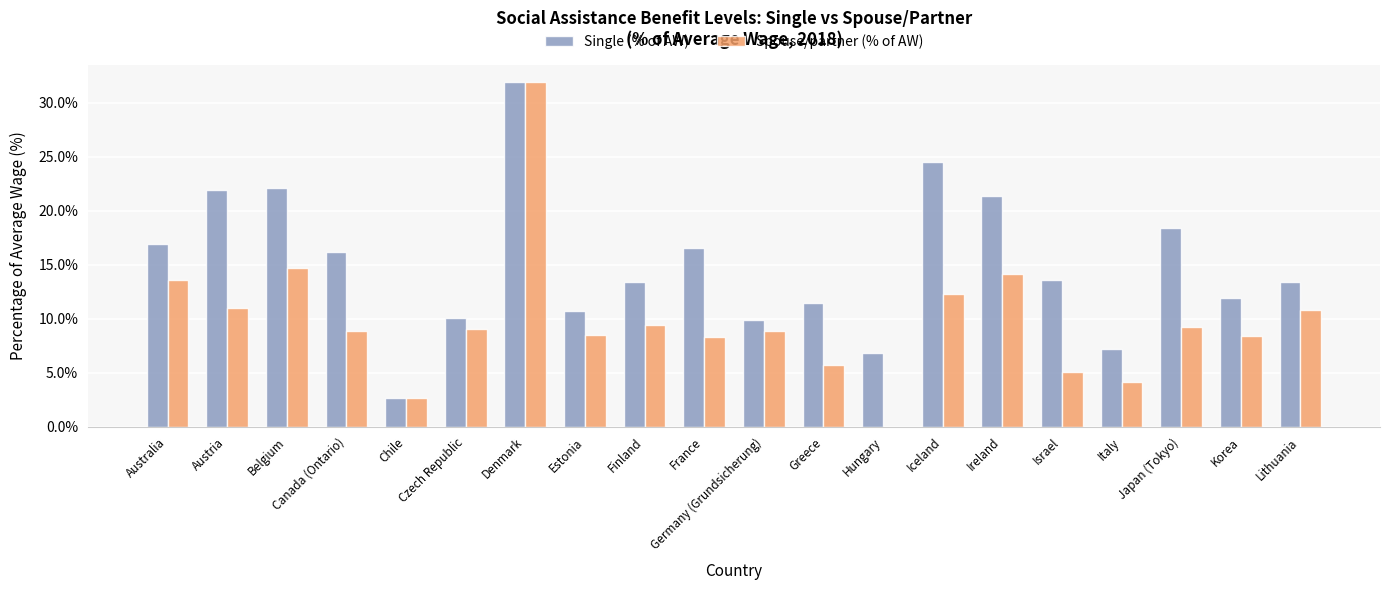

What are all the series names shown in the legend?

Single (% of AW), Spouse/partner (% of AW)